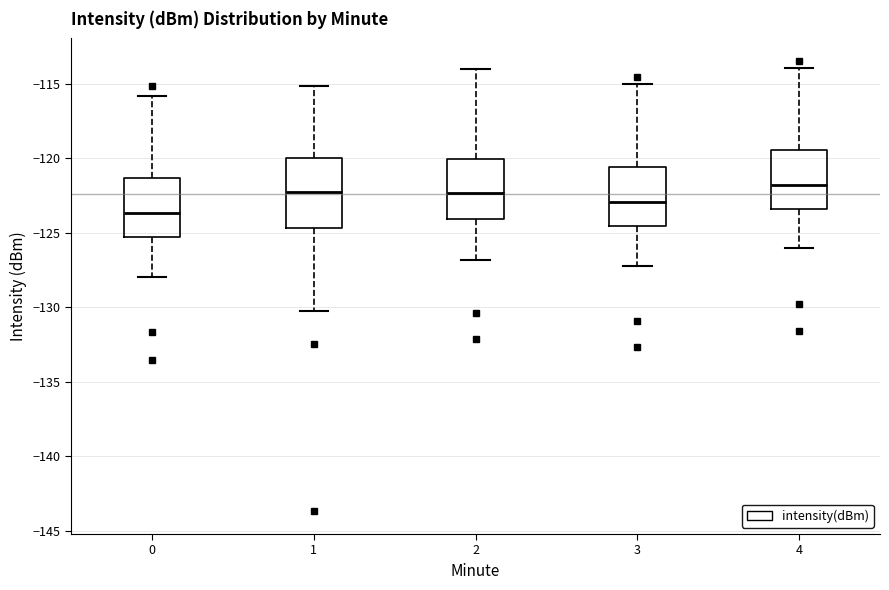

Which box's median line is the lowest?

0